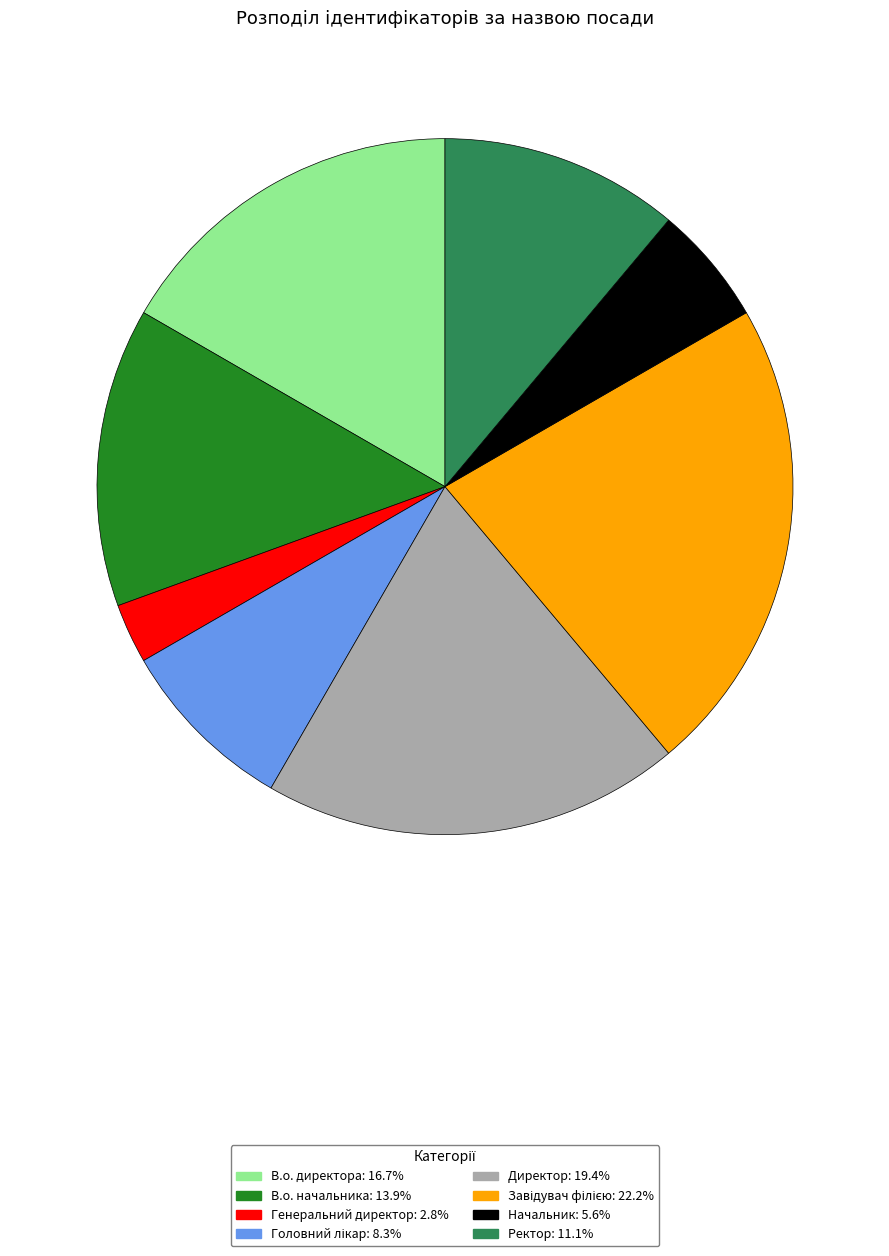

What is the ratio of the value at В.о. начальника to the value at Начальник?

2.5